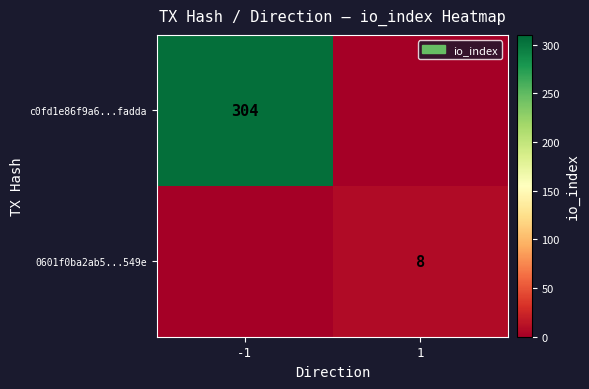

What is the total value across all series at -1?

304